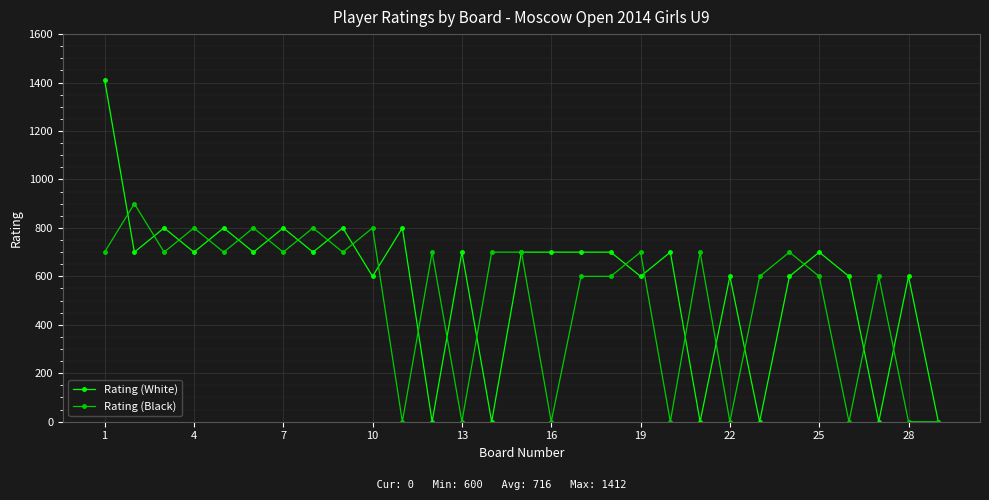

Which series has the widest spread of values?

Rating (White)